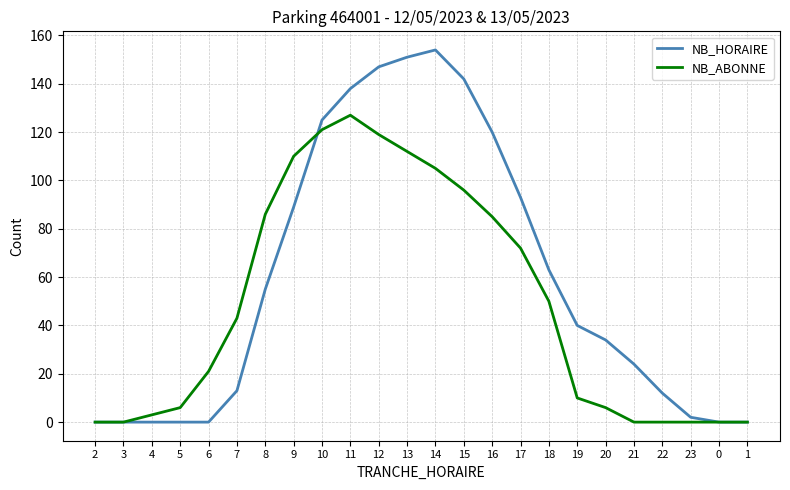

The value of NB_HORAIRE at 6 is 100. True or false?

False